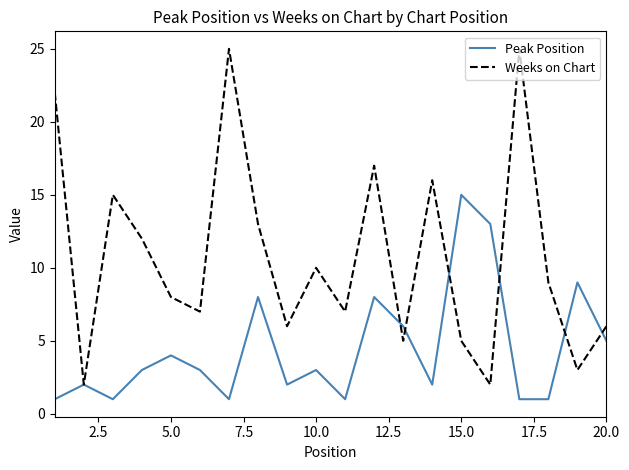

What are all the series names shown in the legend?

Peak Position, Weeks on Chart